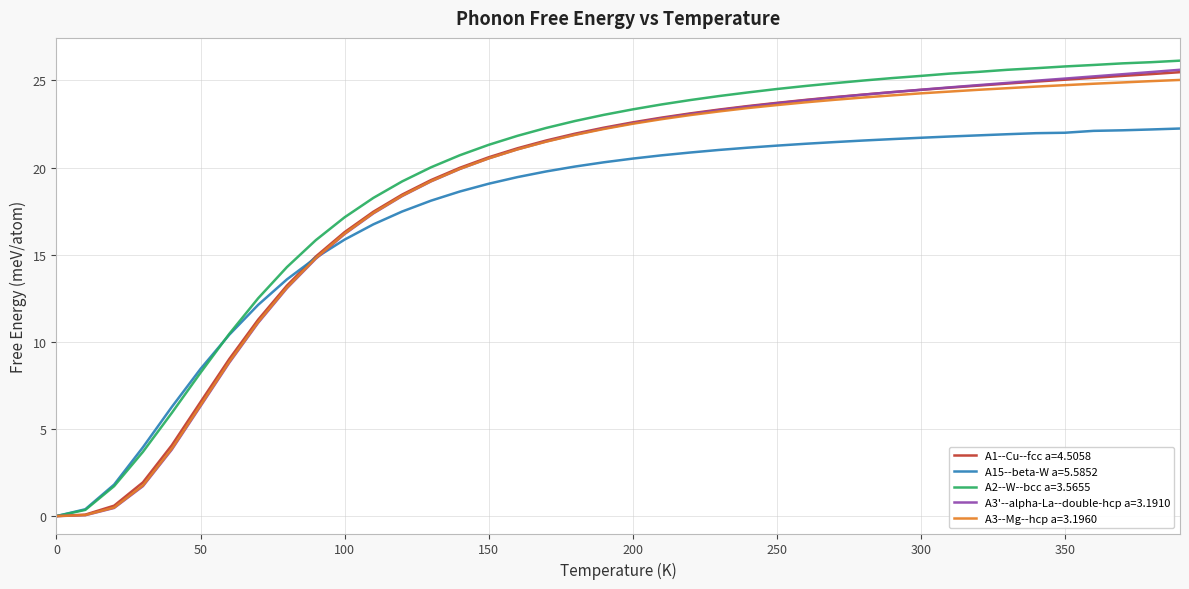

What is the highest value of the A2--W--bcc a=3.5655 series?

26.1